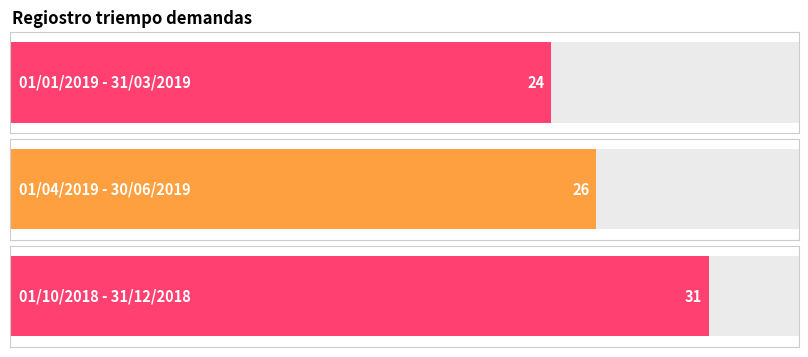

What is the difference between the values at 01/04/2019 - 30/06/2019 and 01/10/2018 - 31/12/2018?

5